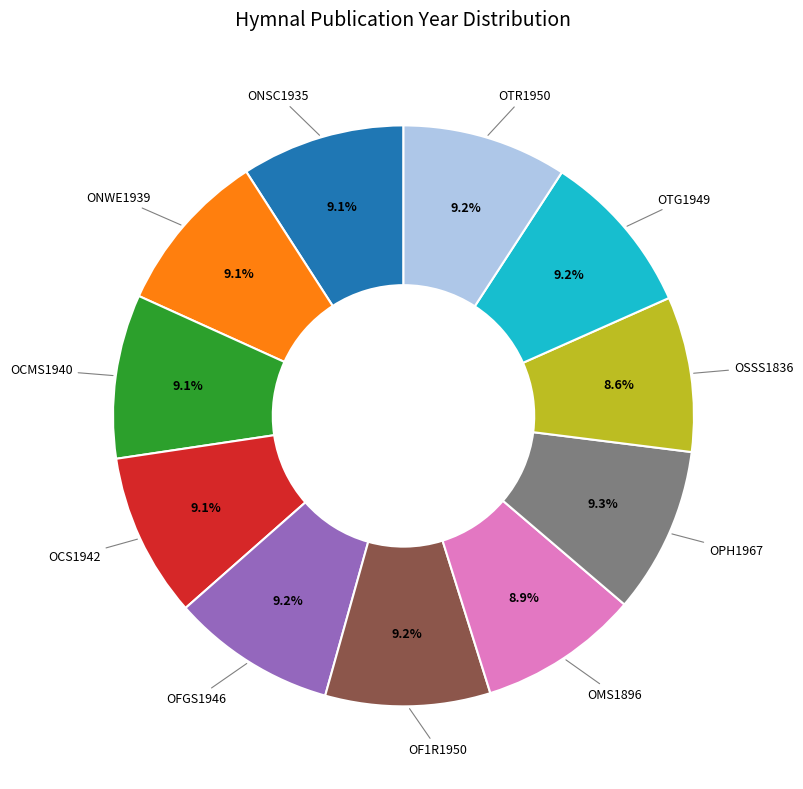

Does any single category account for the majority?

No